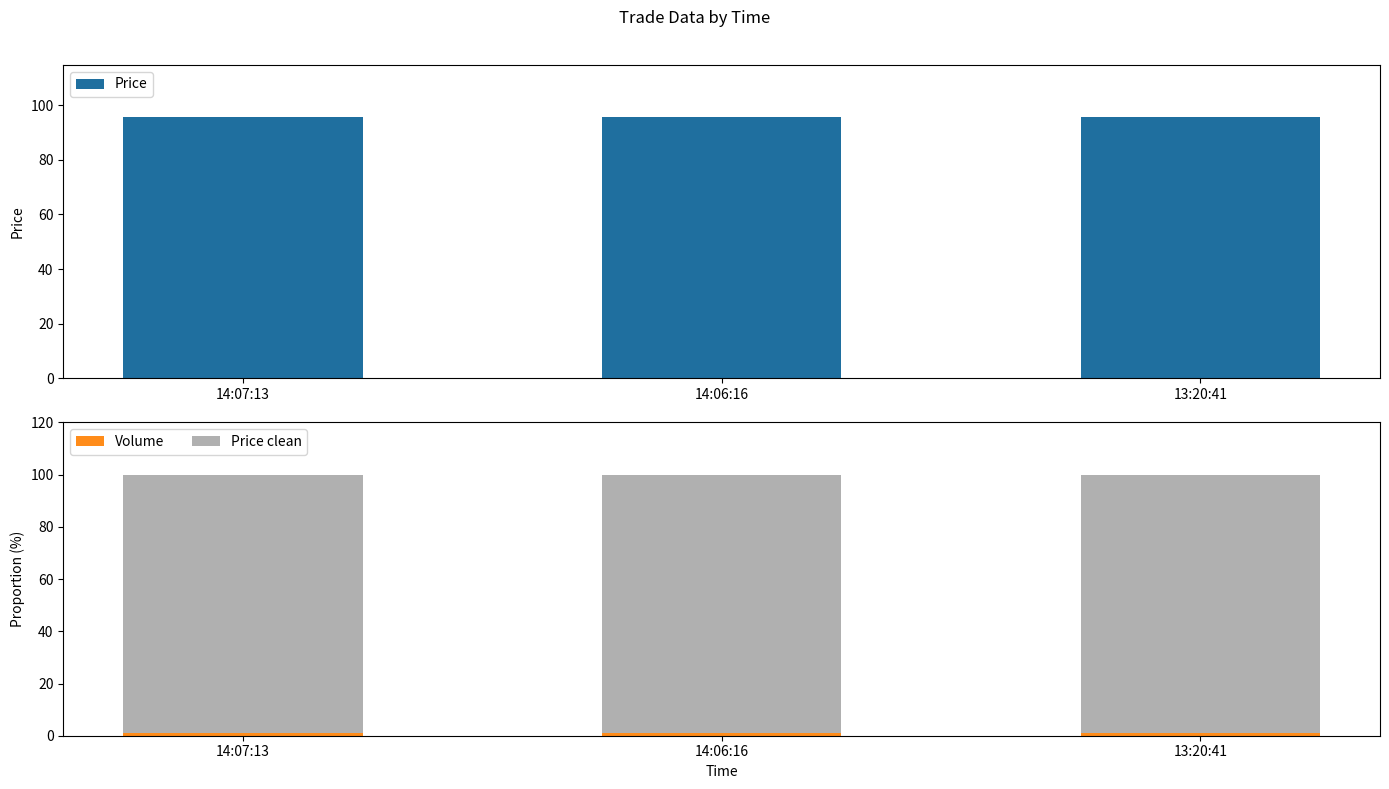

Between 14:07:13 and 13:20:41, which is larger?

14:07:13